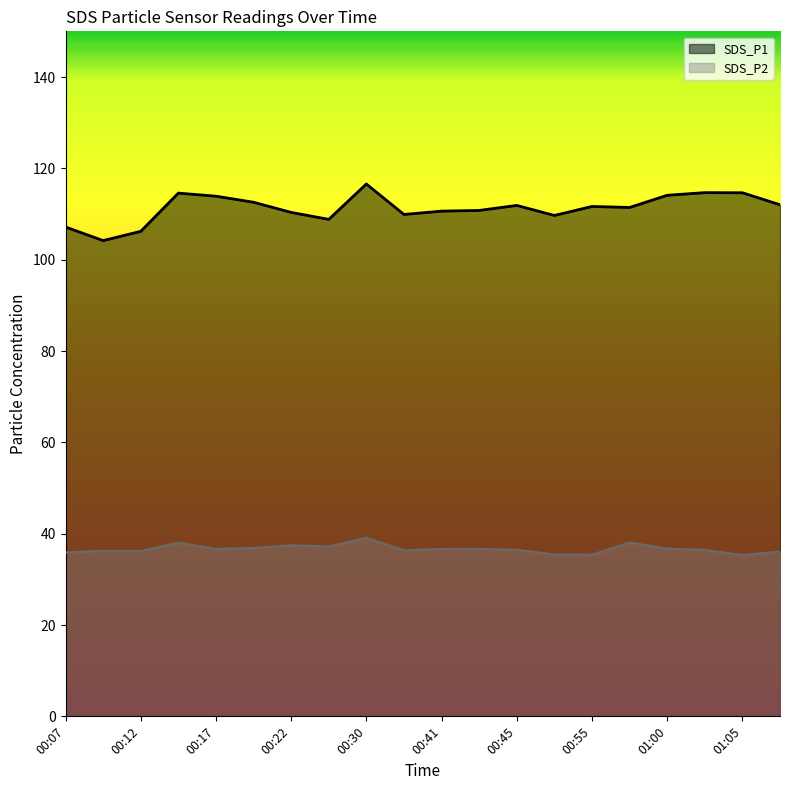

How many lines are shown in the chart?

2